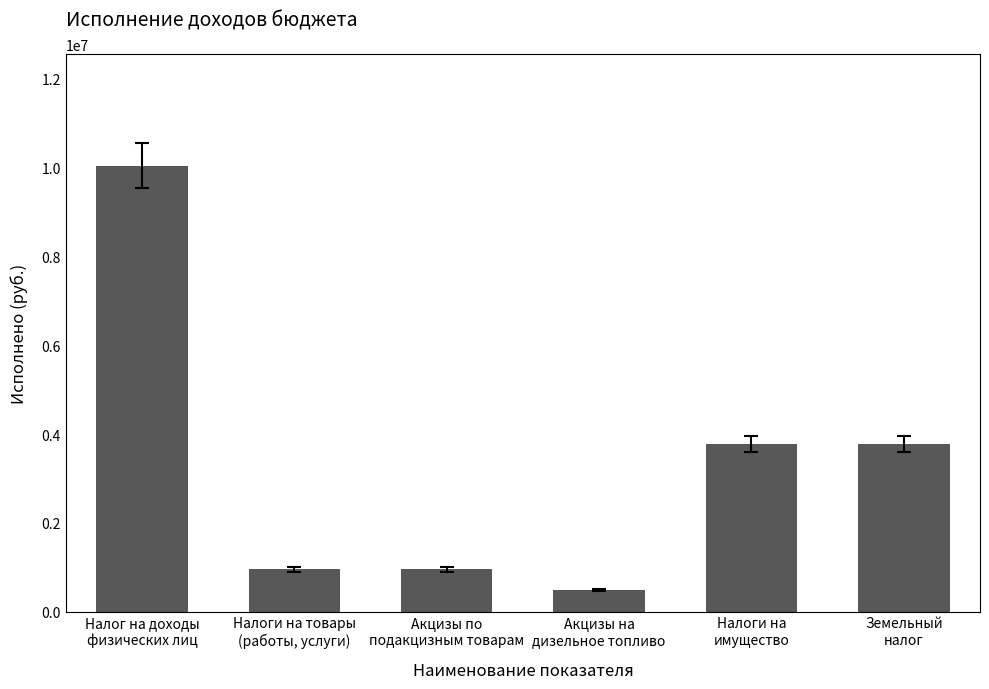

Which label corresponds to the smallest value in the chart?

Акцизы на
дизельное топливо